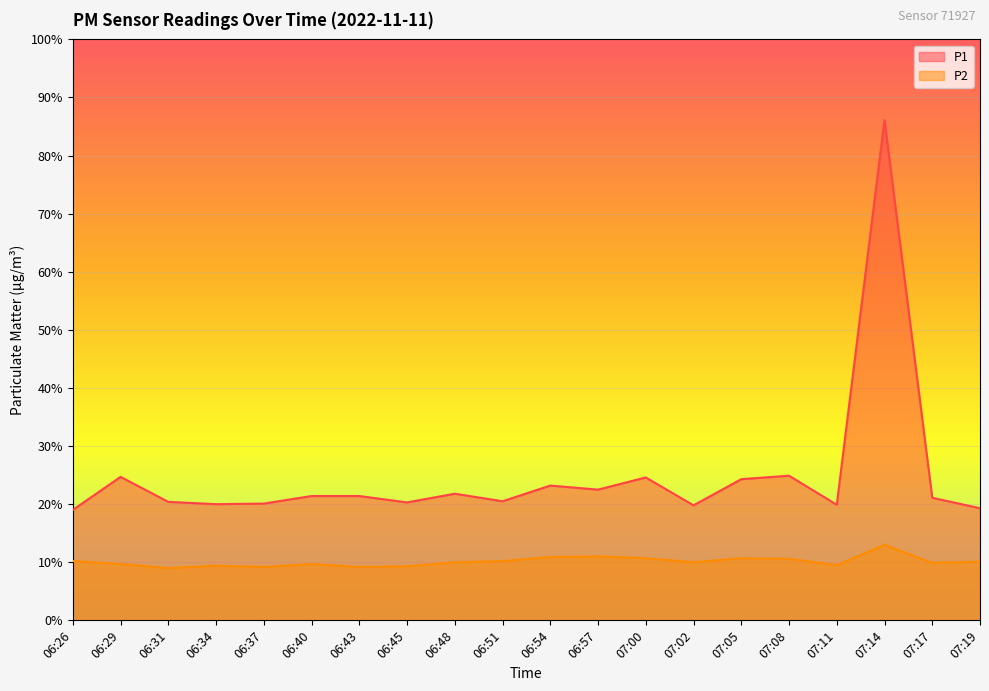

What is the difference between the highest and lowest values at 06:31?

11.4